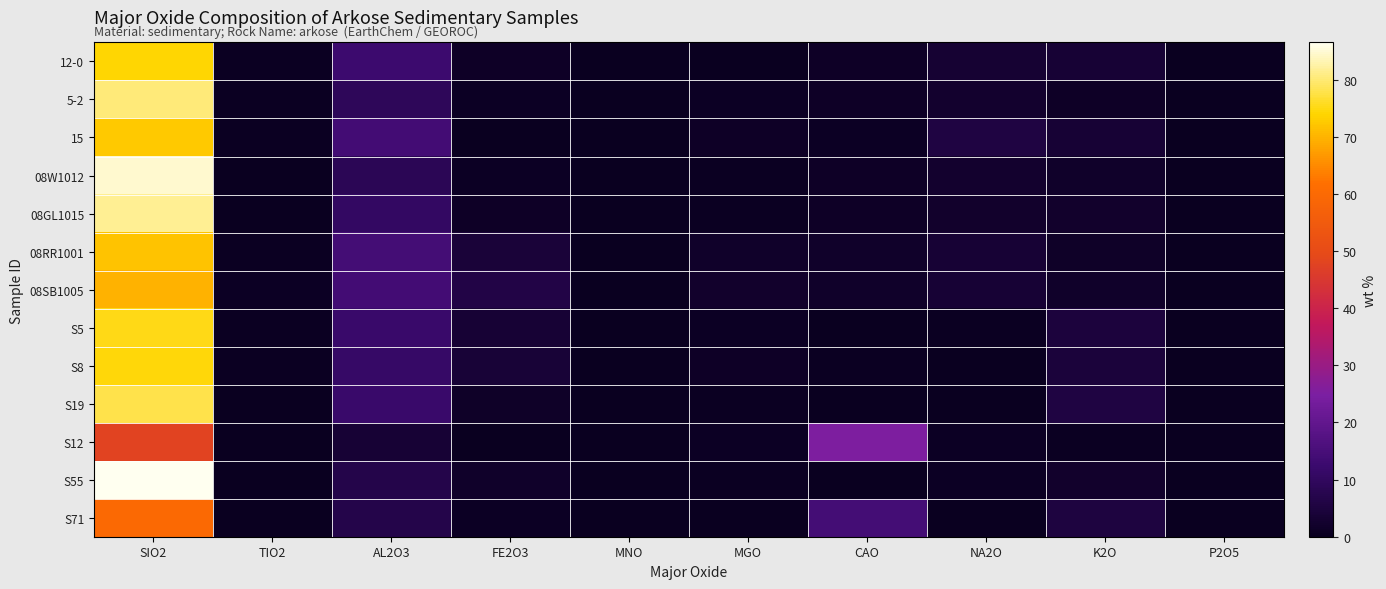

At how many categories does at least one series exceed 49?

1